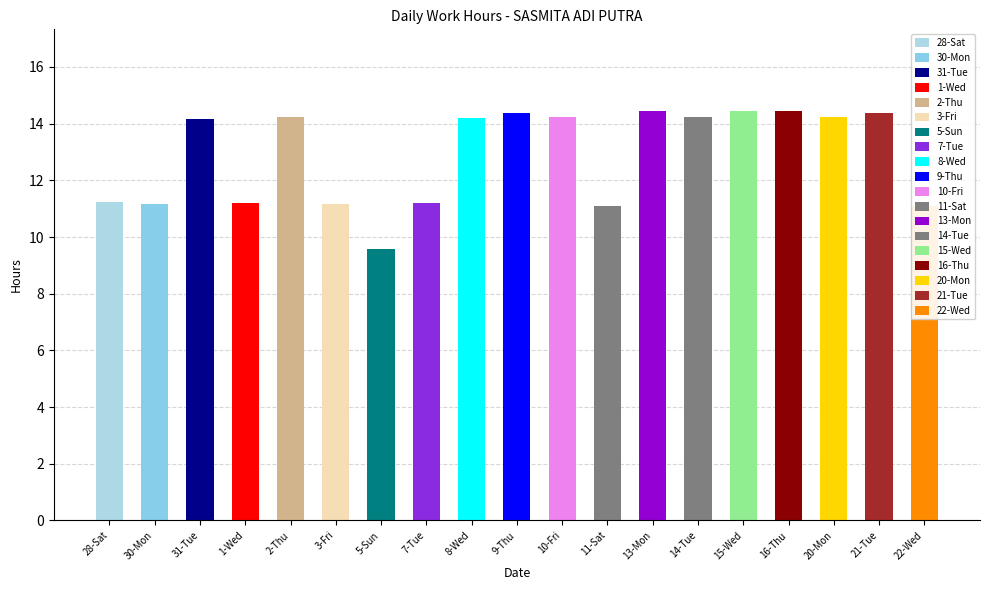

Are the bars horizontal?

No